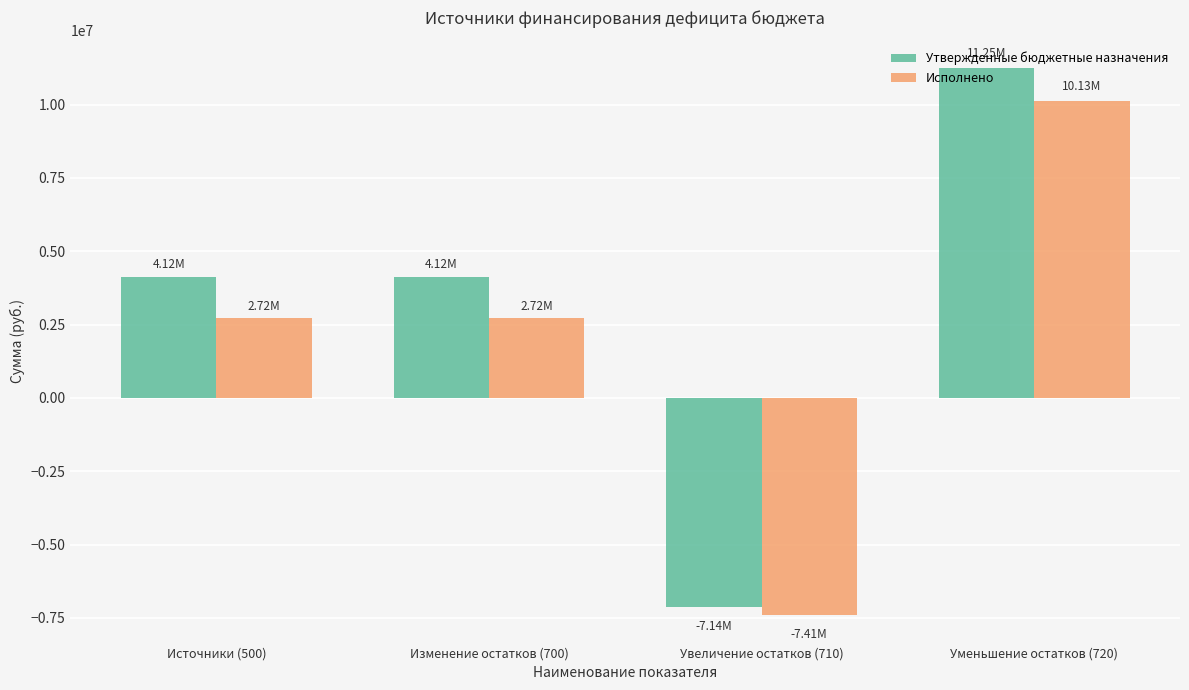

What position from the left is Увеличение остатков (710)?

3